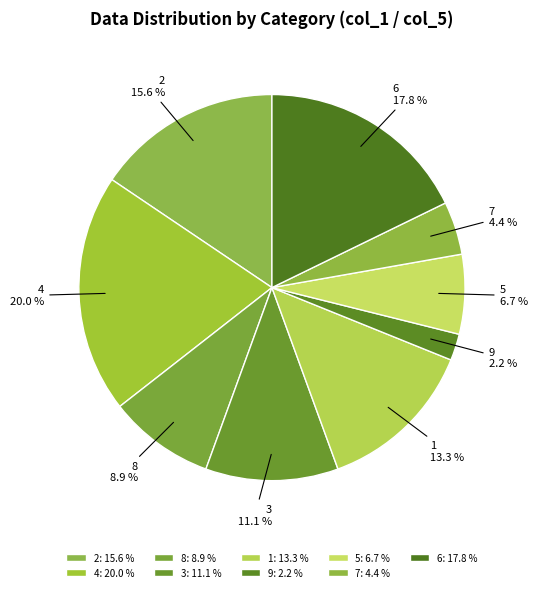

To the nearest percent, what is the combined percentage of 7 and 1?

18%